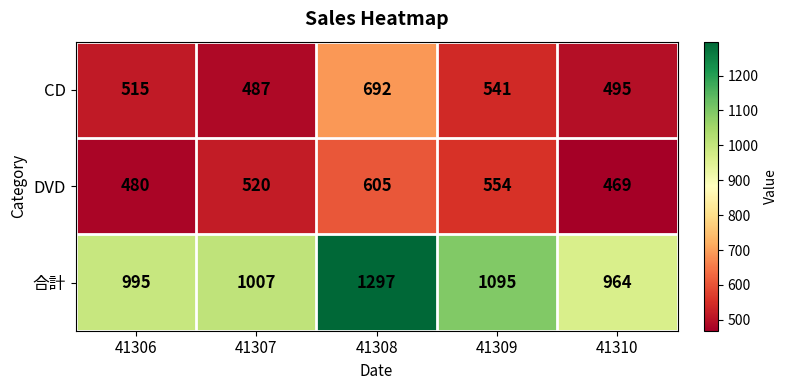

What is the greatest value displayed?

1297